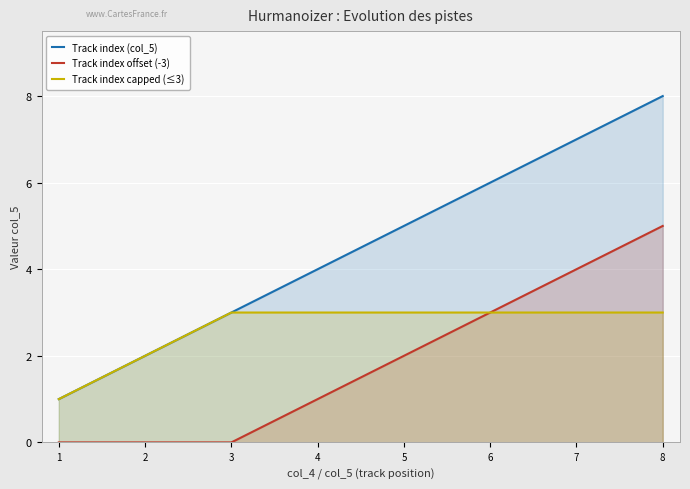

Reading right to left, what are all the values shown in this chart?

Track index (col_5): 8	7	6	5	4	3	2	1
Track index offset (-3): 5	4	3	2	1	0	0	0
Track index capped (≤3): 3	3	3	3	3	3	2	1